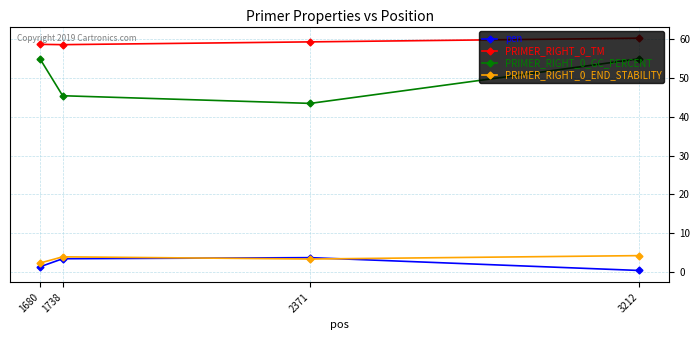

At which category is the sum across all series the highest?

3212